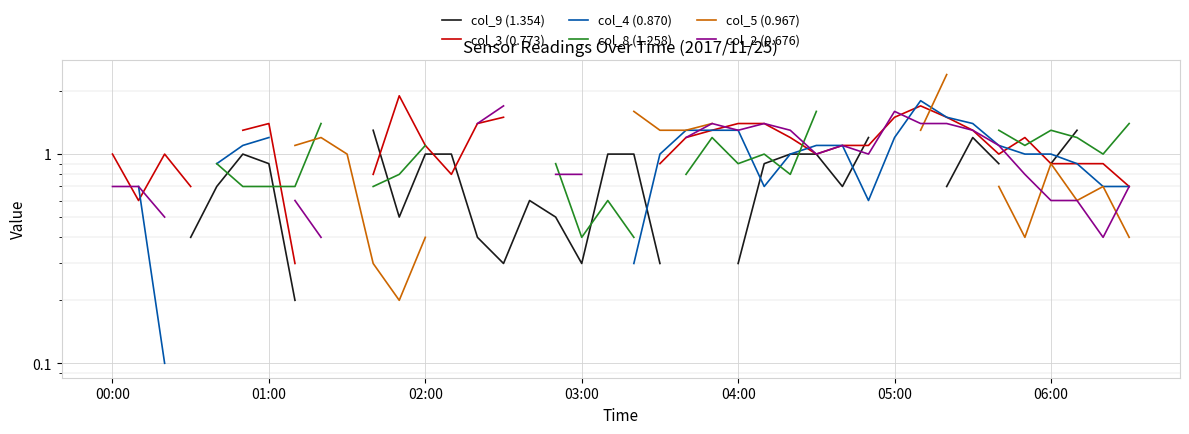

In col_8 (1.258), how many points are higher than both neighbors (excluding endpoints)?

4